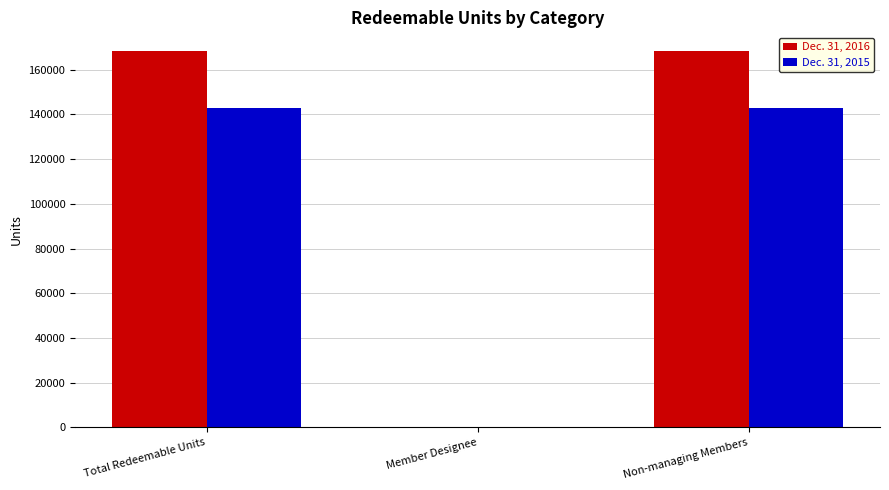

Is it true that Dec. 31, 2015 equals 222384.4 at Total Redeemable Units?

False